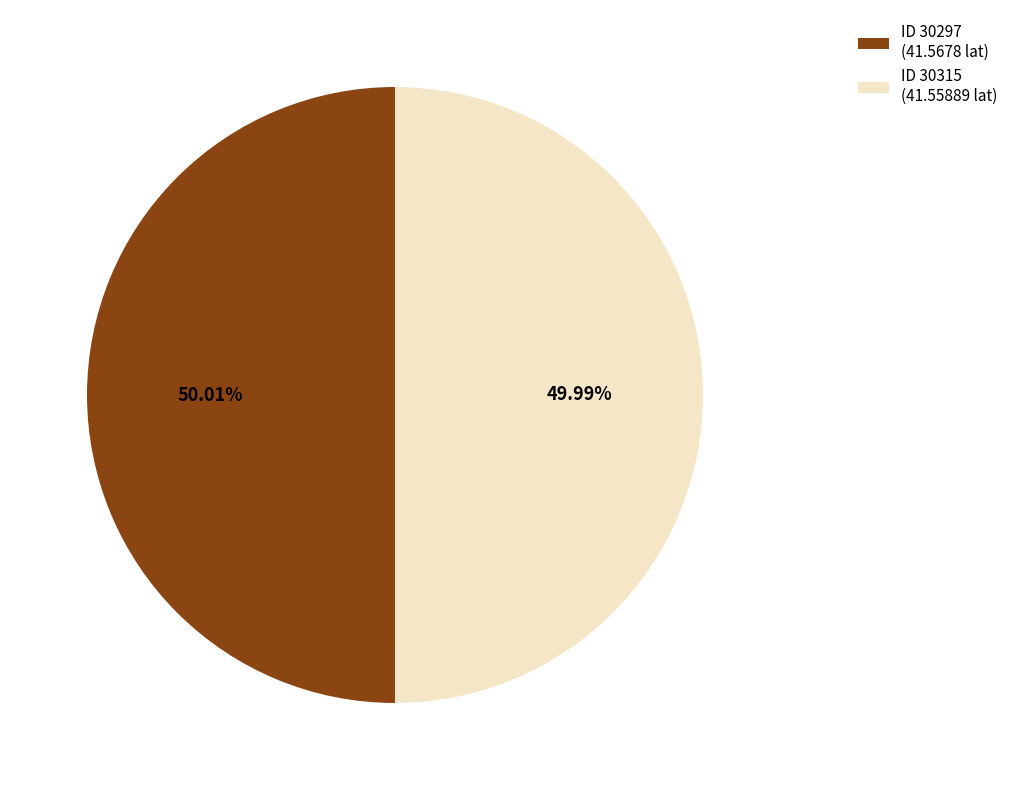

What is the ratio of the value at ID 30297 (41.5678 lat) to the value at ID 30315 (41.55889 lat)?

1.0